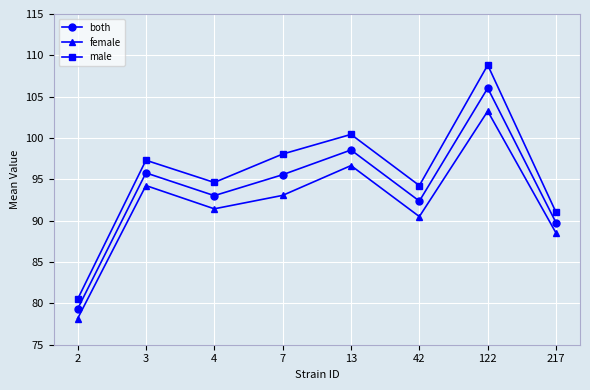

Where does the both series first go above 95?

3